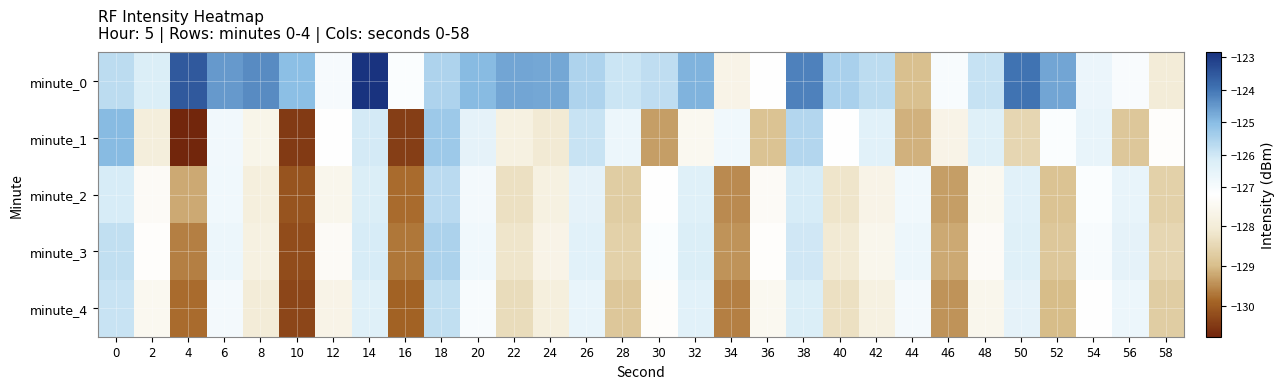

What is the total value across all series at 24?

-636.2